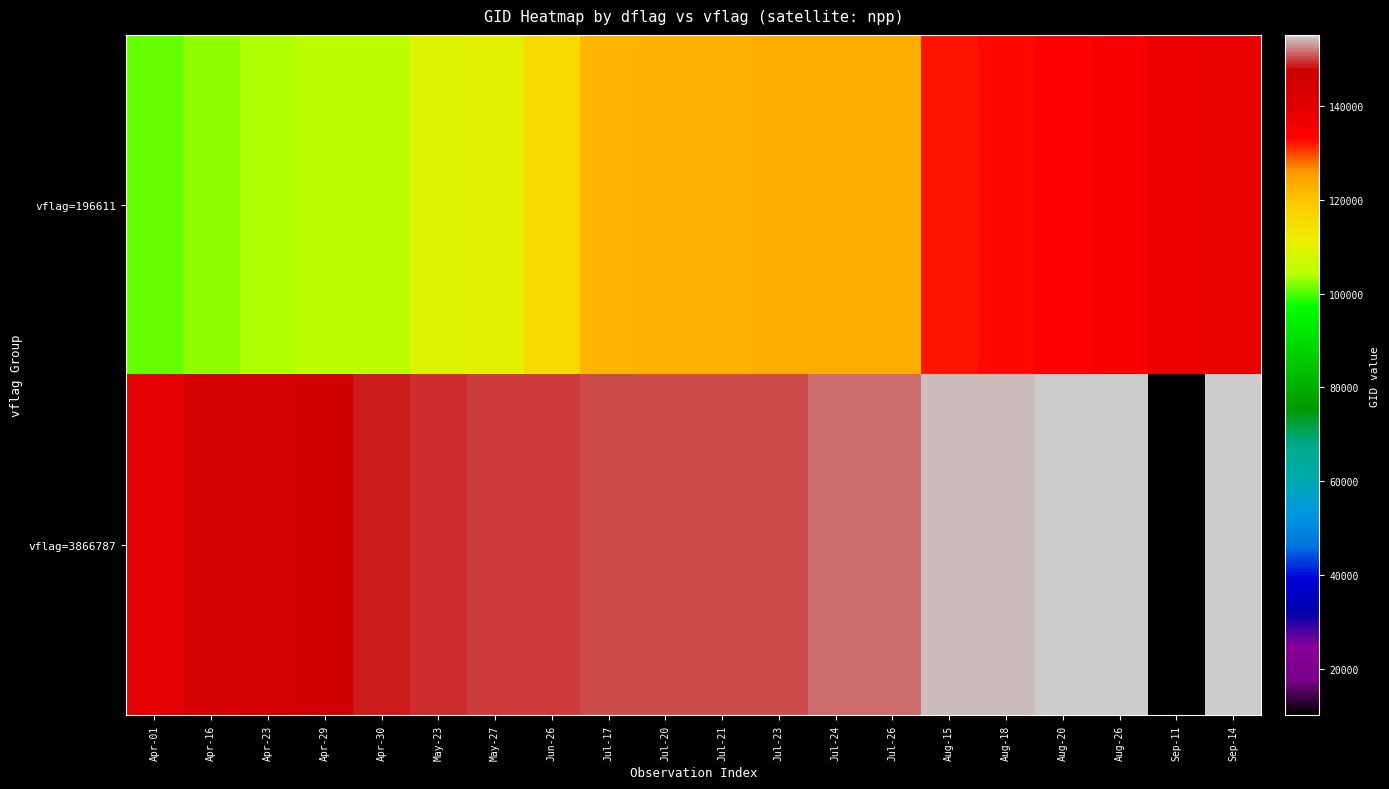

Reading left to right, transcribe all the data shown in this chart.

vflag=196611: Apr-01=100887	Apr-16=102751	Apr-23=103601	Apr-29=104315	Apr-30=104431	May-23=109184	May-27=109895	Jun-26=115464	Jul-17=121771	Jul-20=122289	Jul-21=122463	Jul-23=122837	Jul-24=123011	Jul-26=123366	Aug-15=132248	Aug-18=132798	Aug-20=133159	Aug-26=134260	Sep-11=137268	Sep-14=137852
vflag=3866787: Apr-01=138828	Apr-16=143686	Apr-23=144279	Apr-29=145084	Apr-30=148798	May-23=149210	May-27=149775	Jun-26=149961	Jul-17=150147	Jul-20=150161	Jul-21=150348	Jul-23=150533	Jul-24=151274	Jul-26=151404	Aug-15=154271	Aug-18=154463	Aug-20=154662	Aug-26=154860	Sep-11=10169	Sep-14=155067